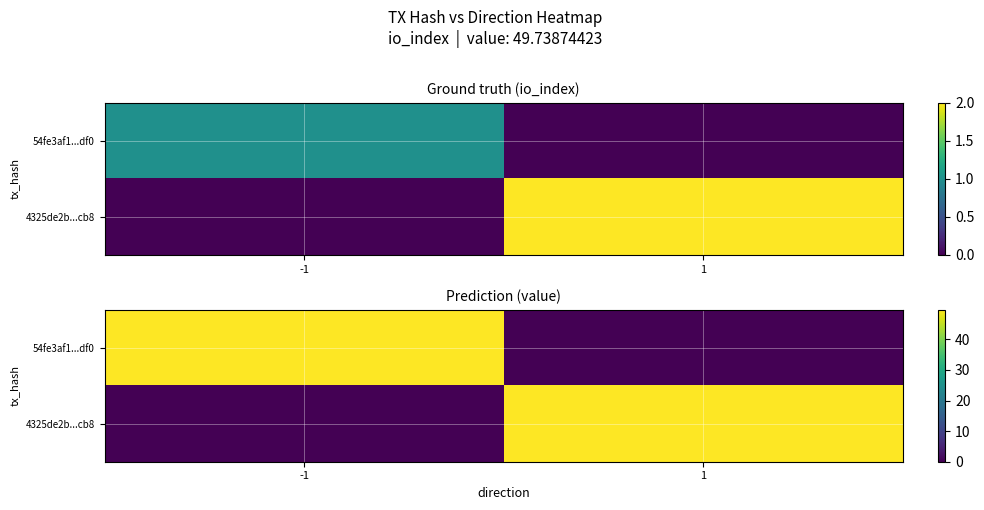

Is the value of 4325de2b...cb8 at 1 greater than the value of 54fe3af1...df0 at 1?

Yes